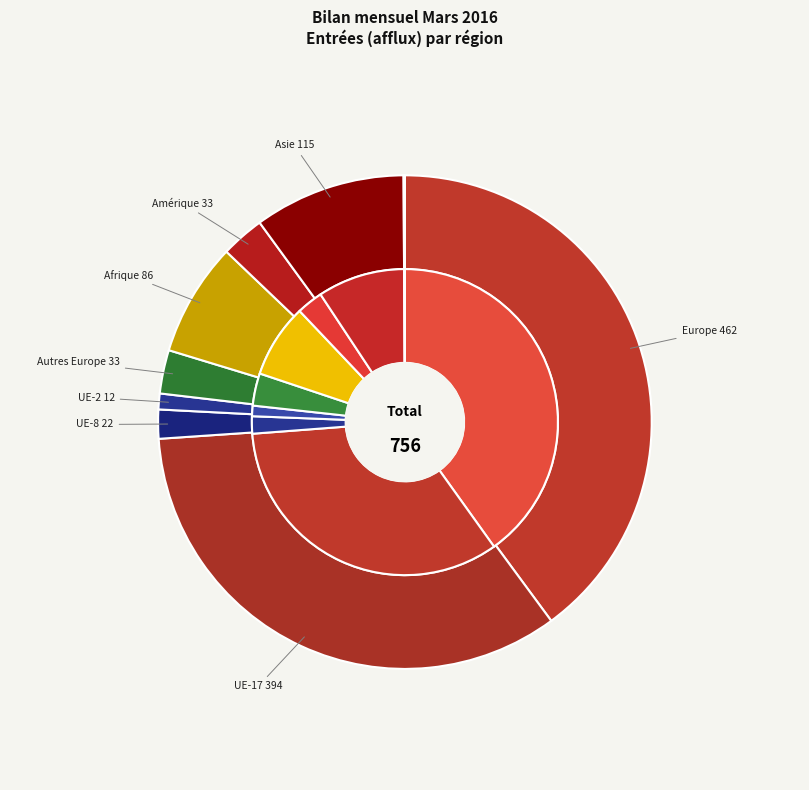

How many segments does this pie chart have?

9